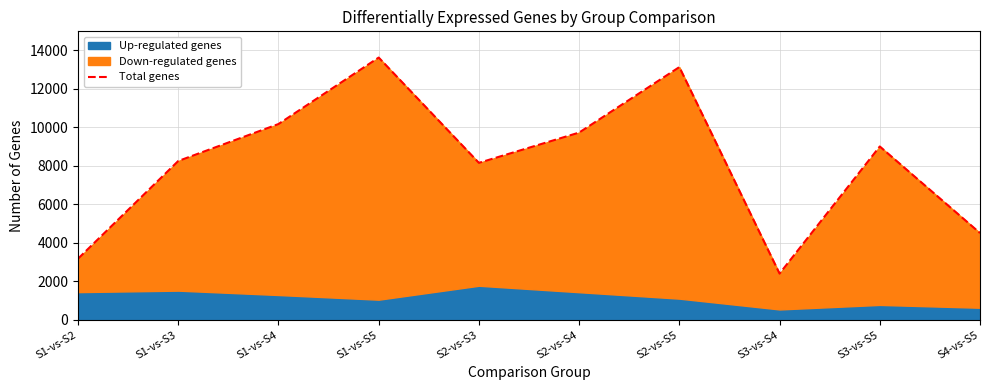

How many lines are shown in the chart?

1